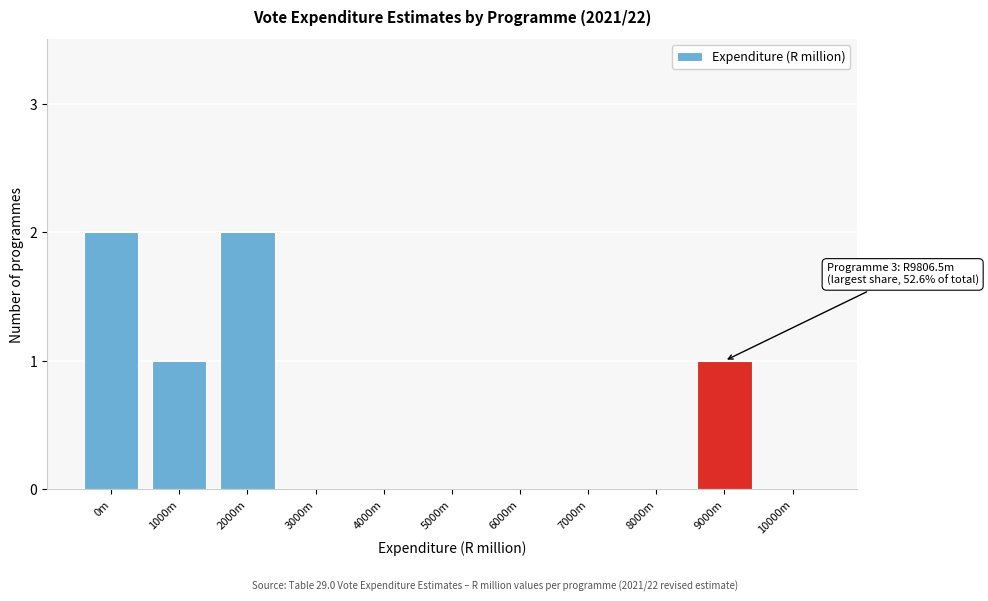

Reading right to left, extract all data points from this chart.

10000m=0	9000m=1	8000m=0	7000m=0	6000m=0	5000m=0	4000m=0	3000m=0	2000m=2	1000m=1	0m=2